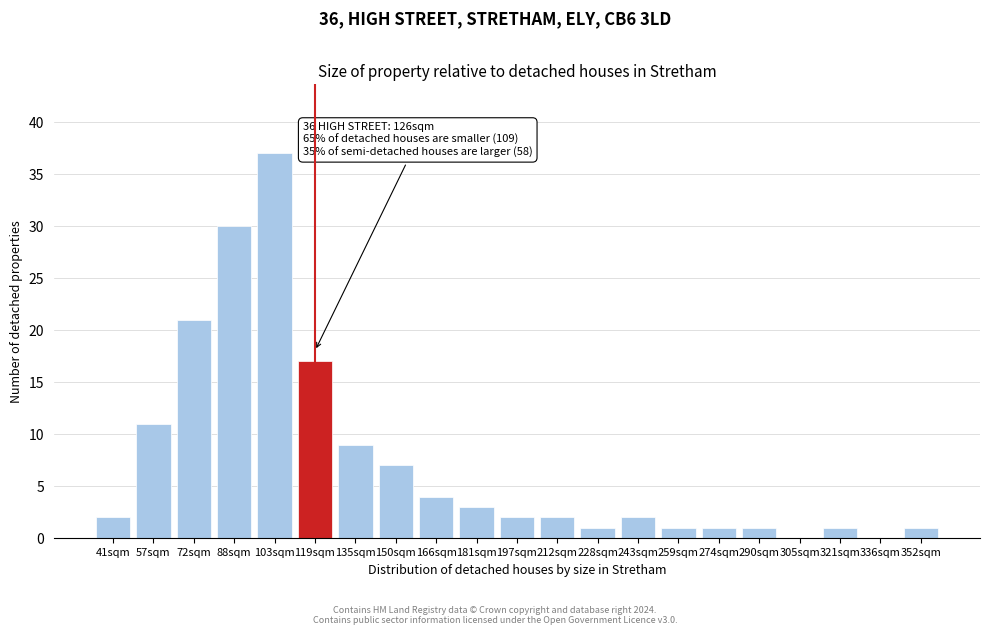

Reading left to right, what are all the values shown in this chart?

41sqm=2	57sqm=11	72sqm=21	88sqm=30	103sqm=37	119sqm=17	135sqm=9	150sqm=7	166sqm=4	181sqm=3	197sqm=2	212sqm=2	228sqm=1	243sqm=2	259sqm=1	274sqm=1	290sqm=1	305sqm=0	321sqm=1	336sqm=0	352sqm=1